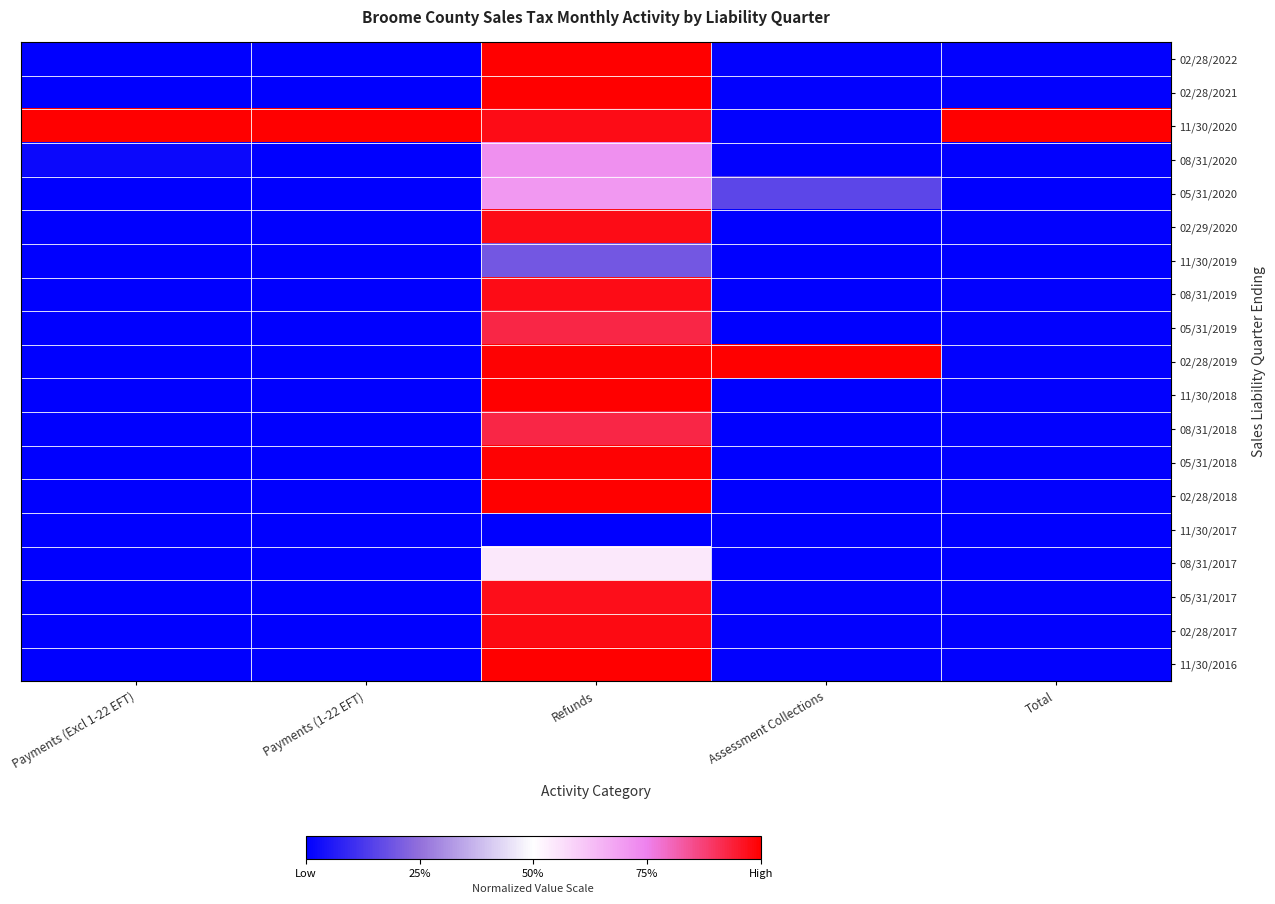

Which series has the largest total across all categories?

11/30/2020